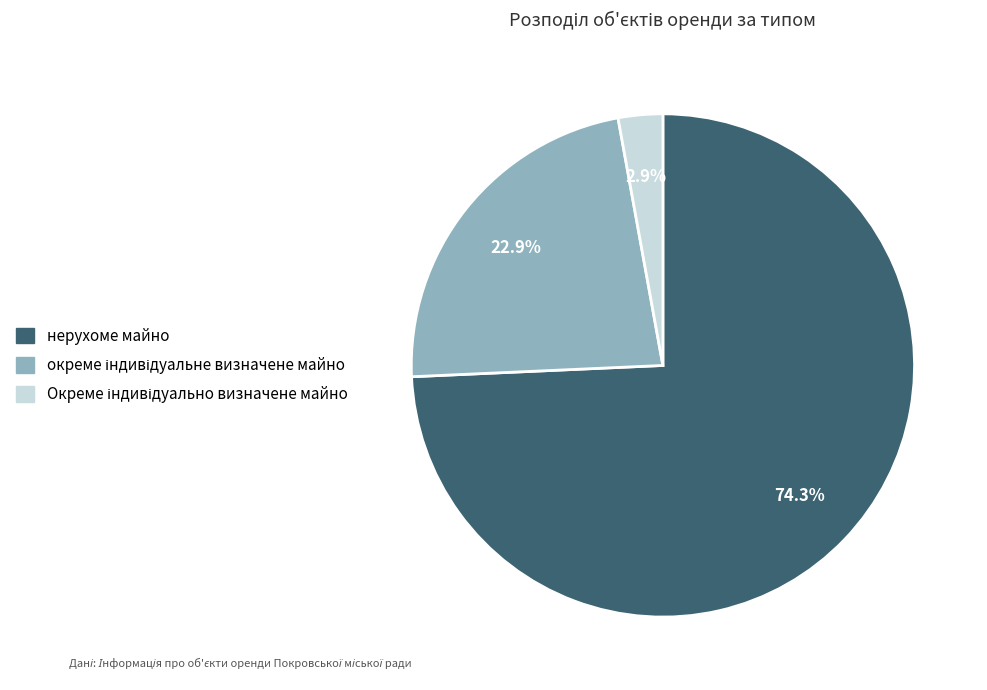

Is нерухоме майно the majority of the pie?

Yes